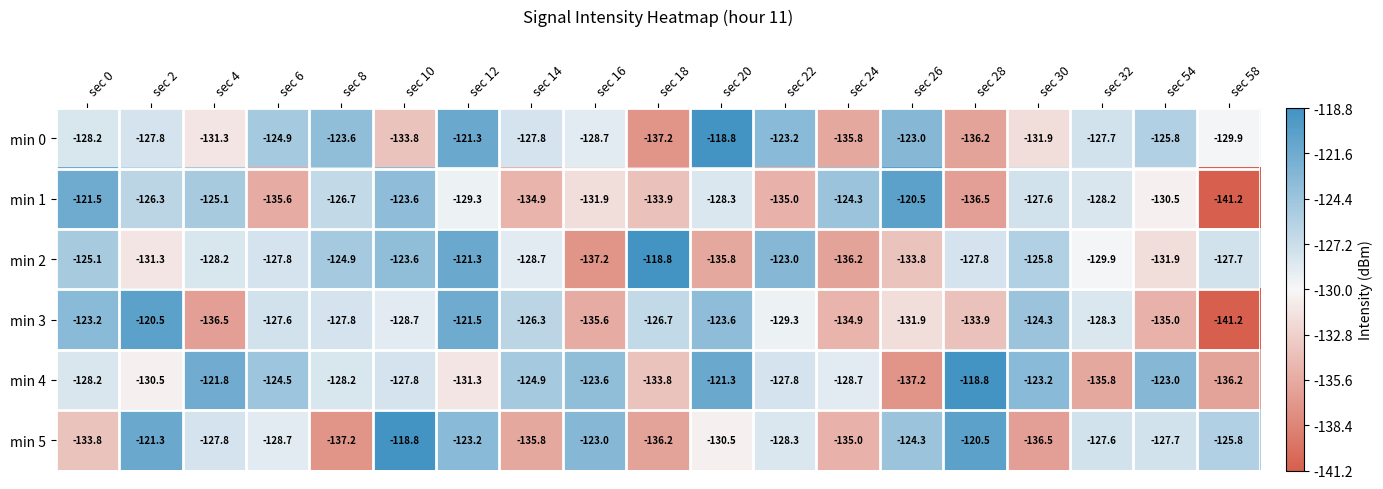

What is the difference between the min 1 values at sec 28 and sec 6?

0.9